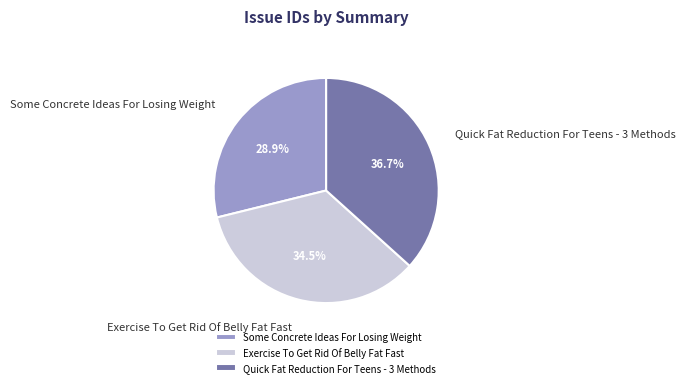

Which slice is the largest?

Quick Fat Reduction For Teens - 3 Methods